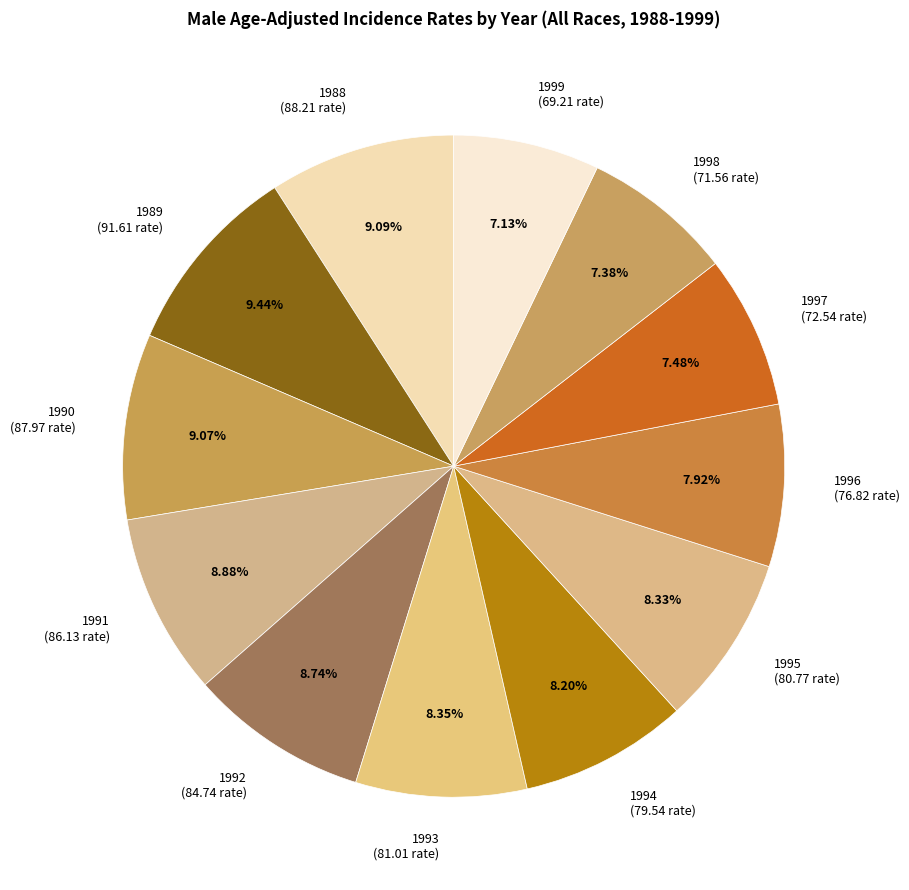

Is there any slice that represents more than half of the pie?

No